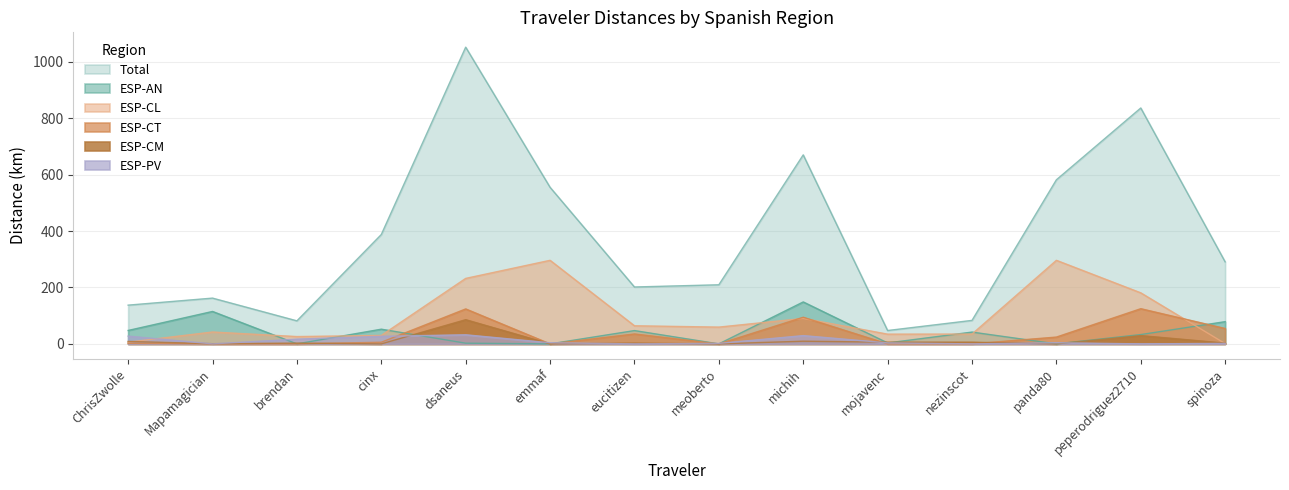

Where does the ESP-CT series first go above 5?

cinx